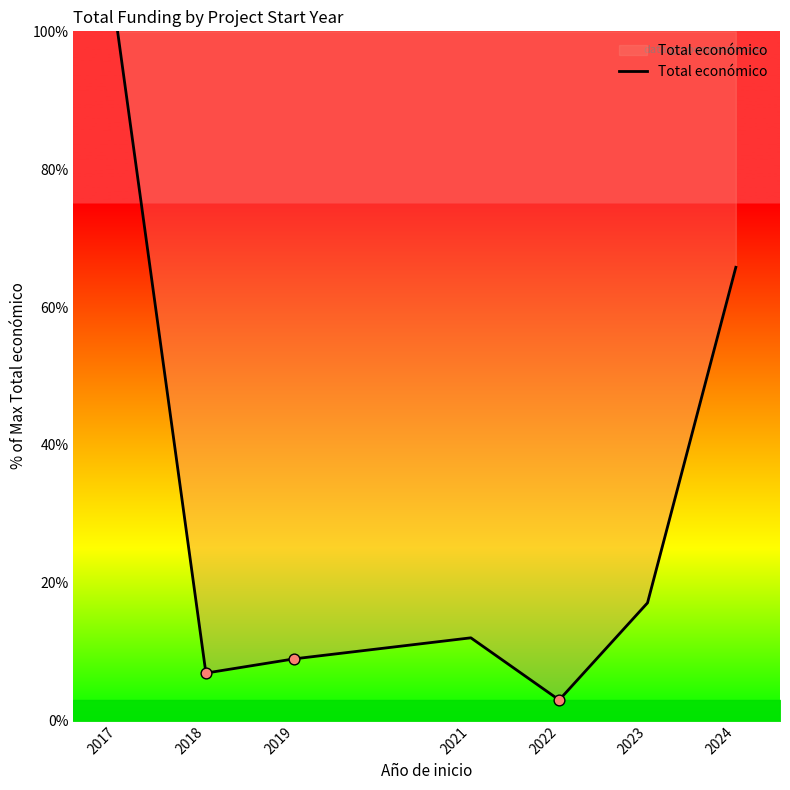

Which has a higher value, 2024 or 2017?

2017